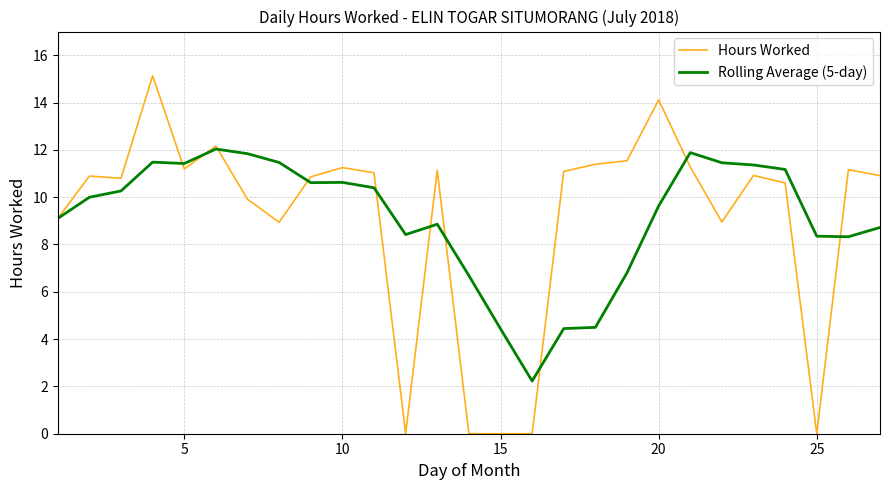

Rank the series by their maximum value, from lowest to highest.

Rolling Average (5-day), Hours Worked